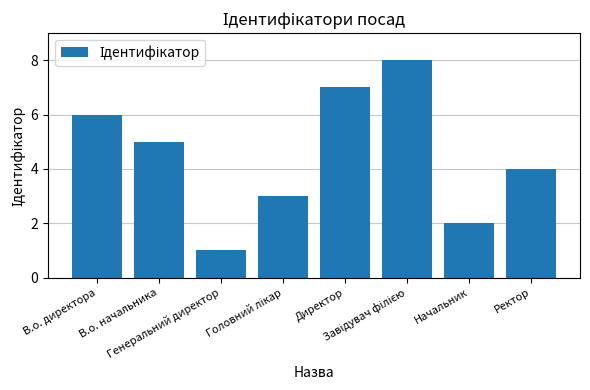

Count the number of categories in the chart.

8